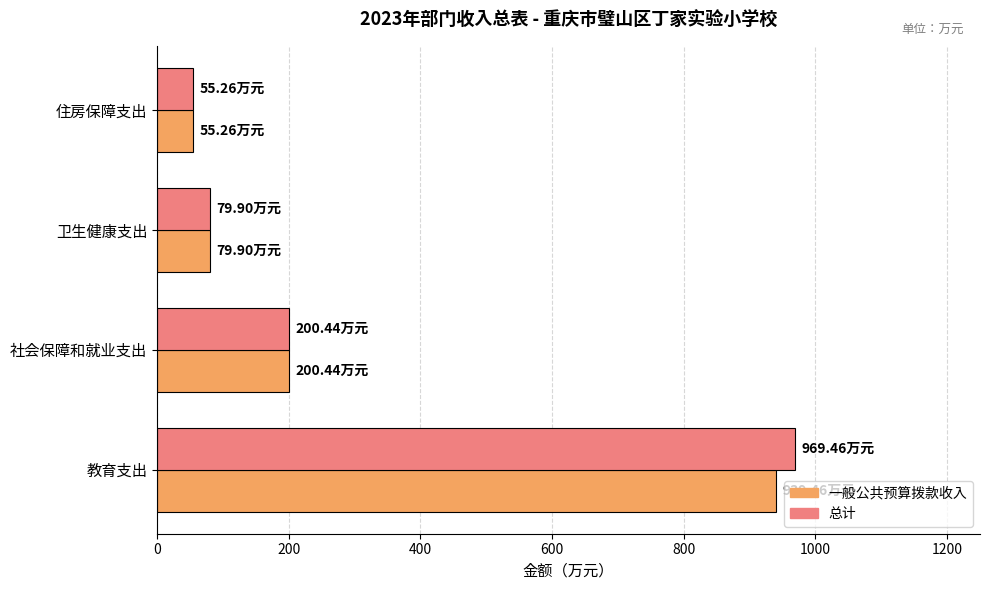

Is the value of 总计 at 教育支出 greater than the value of 一般公共预算拨款收入 at 社会保障和就业支出?

Yes